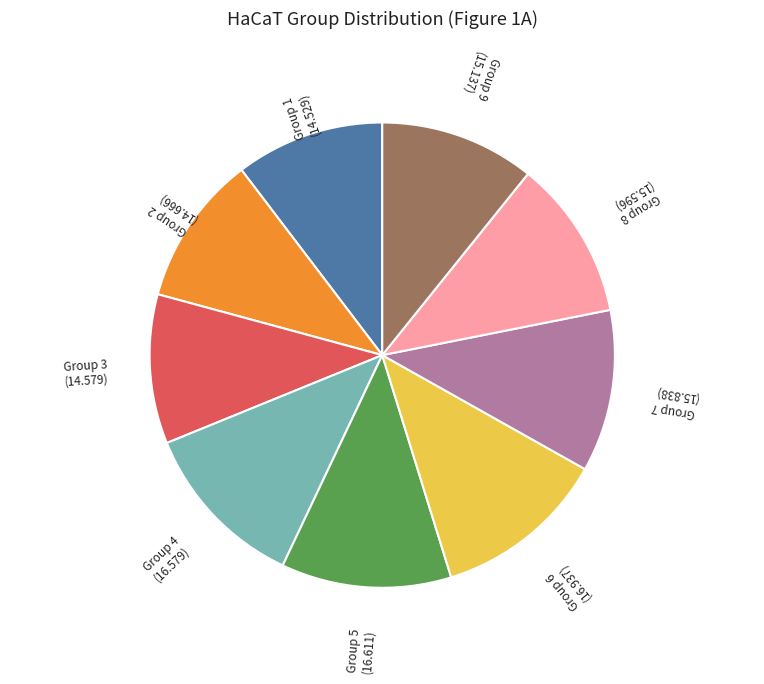

Is it true that Group 7 is 17% of the pie?

False